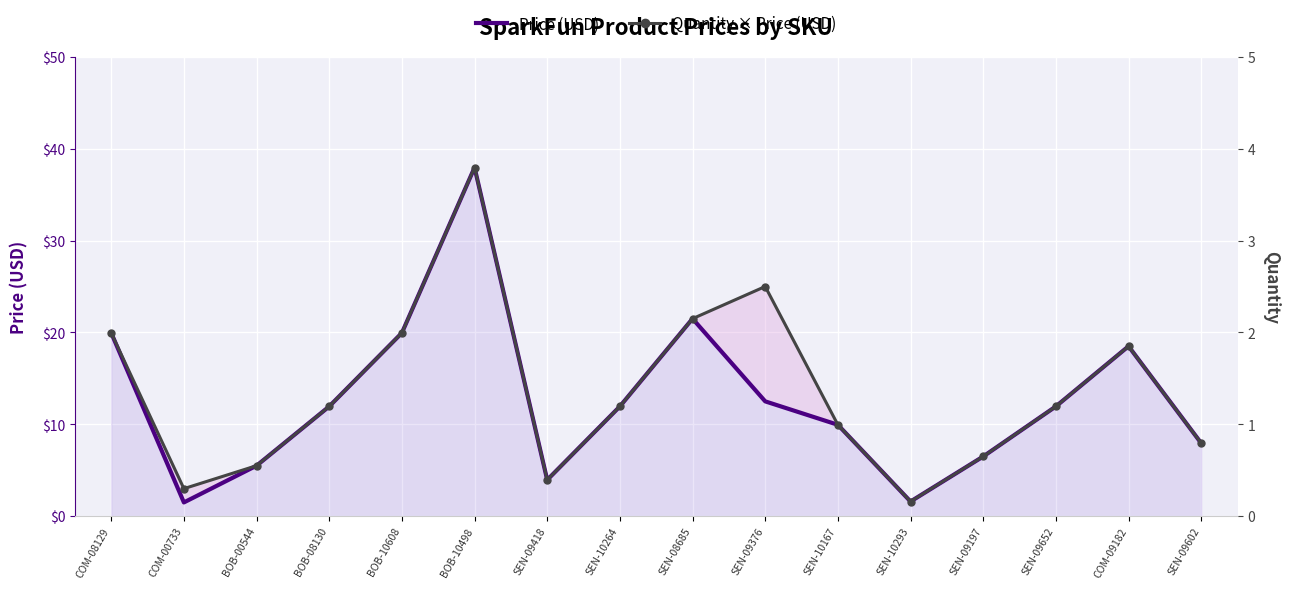

What is the value of the Quantity × Price (USD) point at the 10th from the left?

25.0